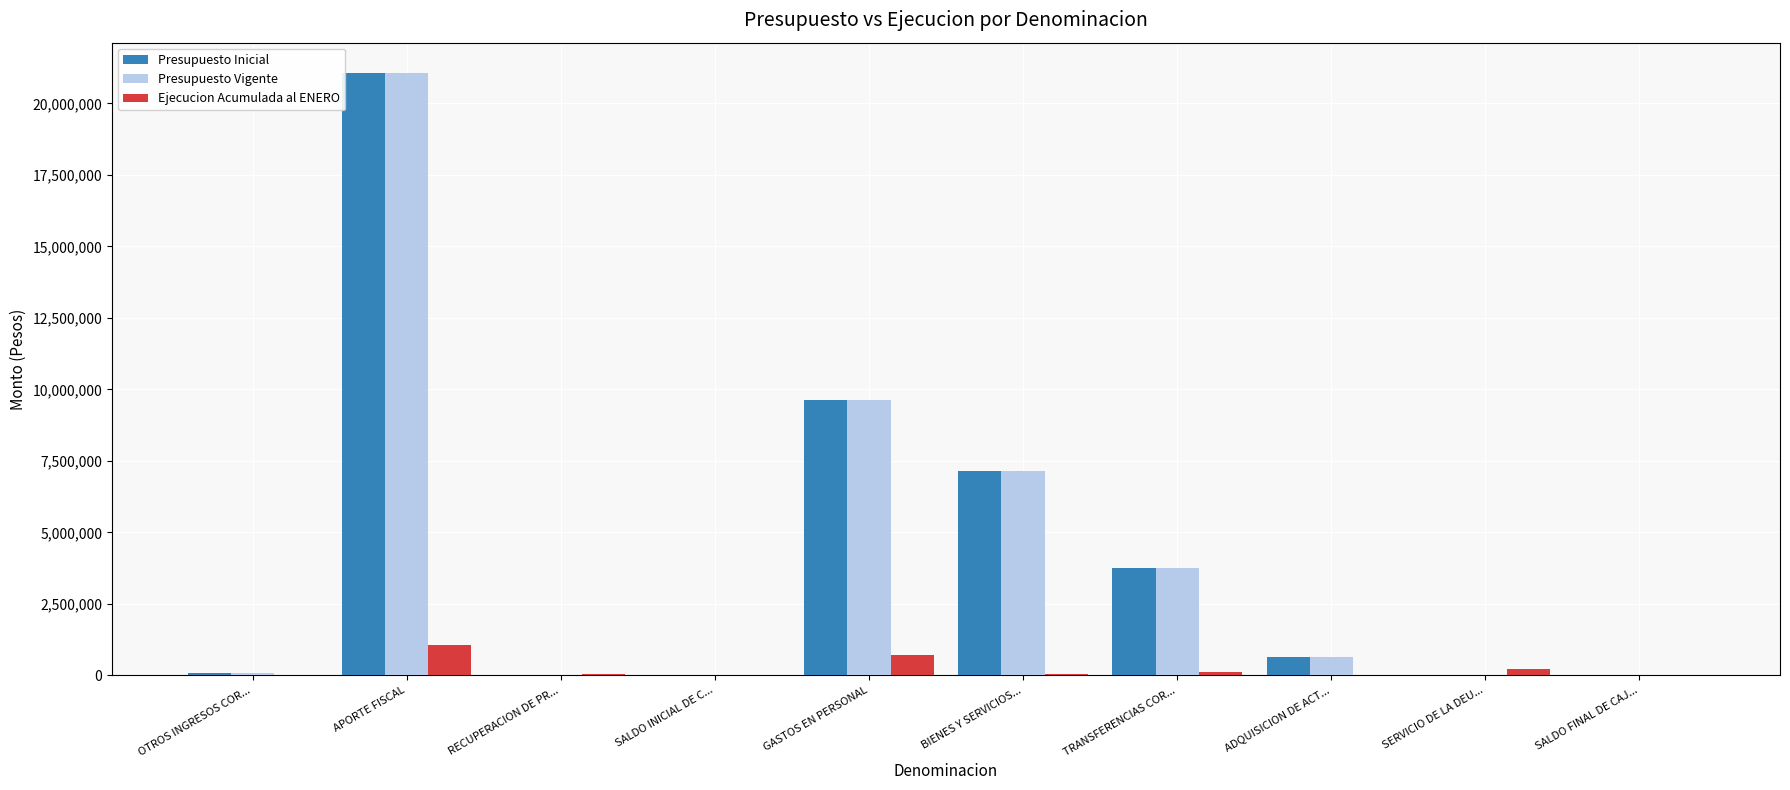

Does the chart contain stacked bars?

No